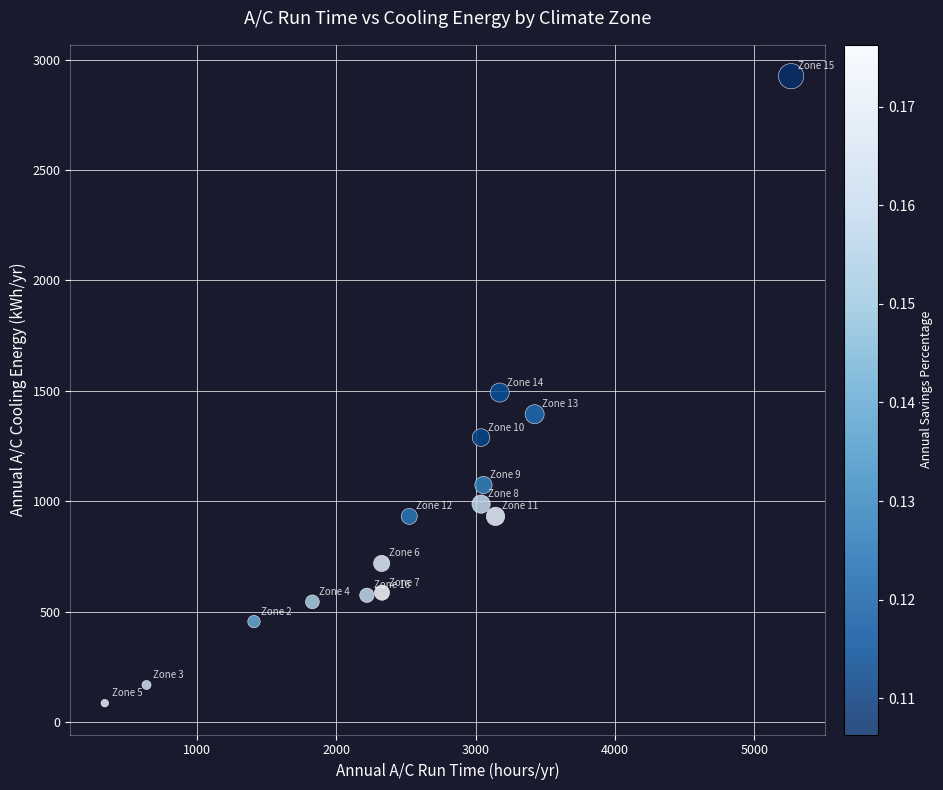

What is the range of X values (max minus min)?

4924.2